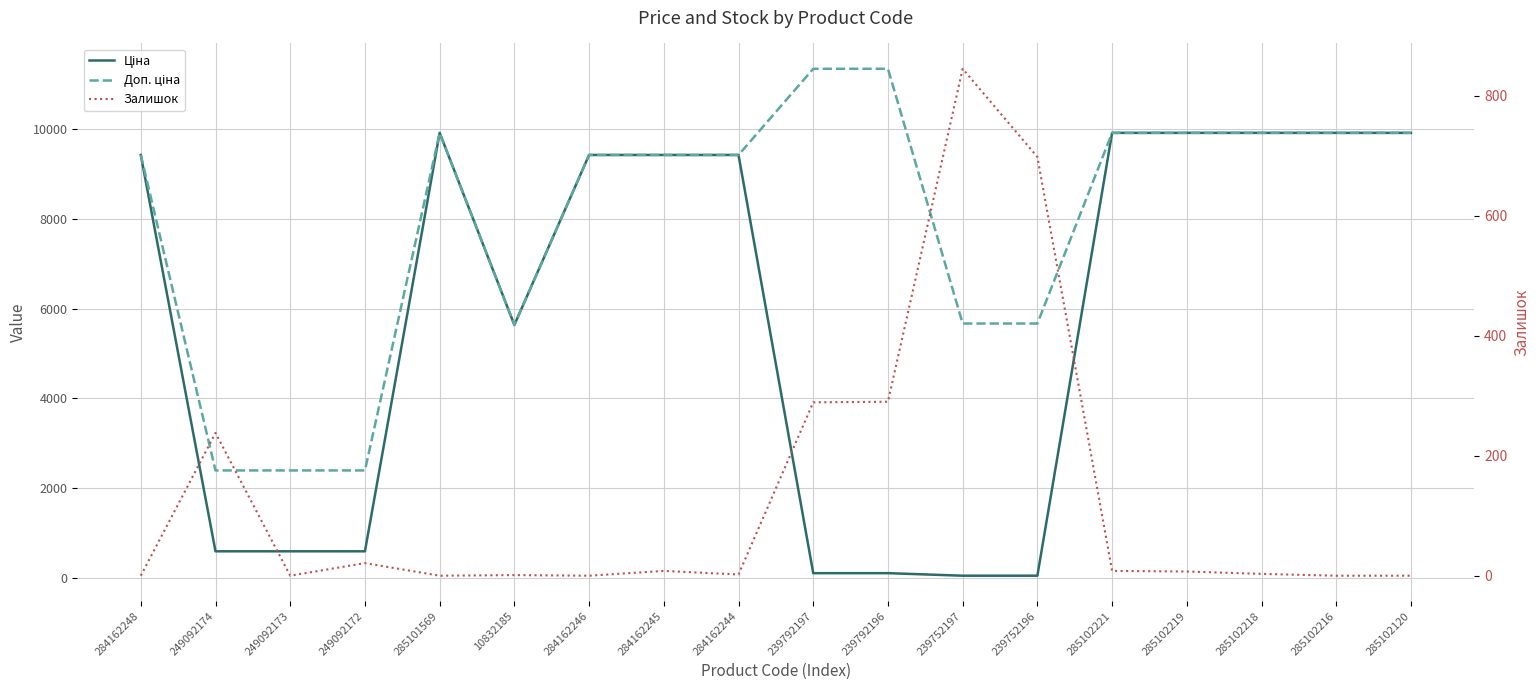

True or false: Ціна and Доп. ціна cross at least once.

False